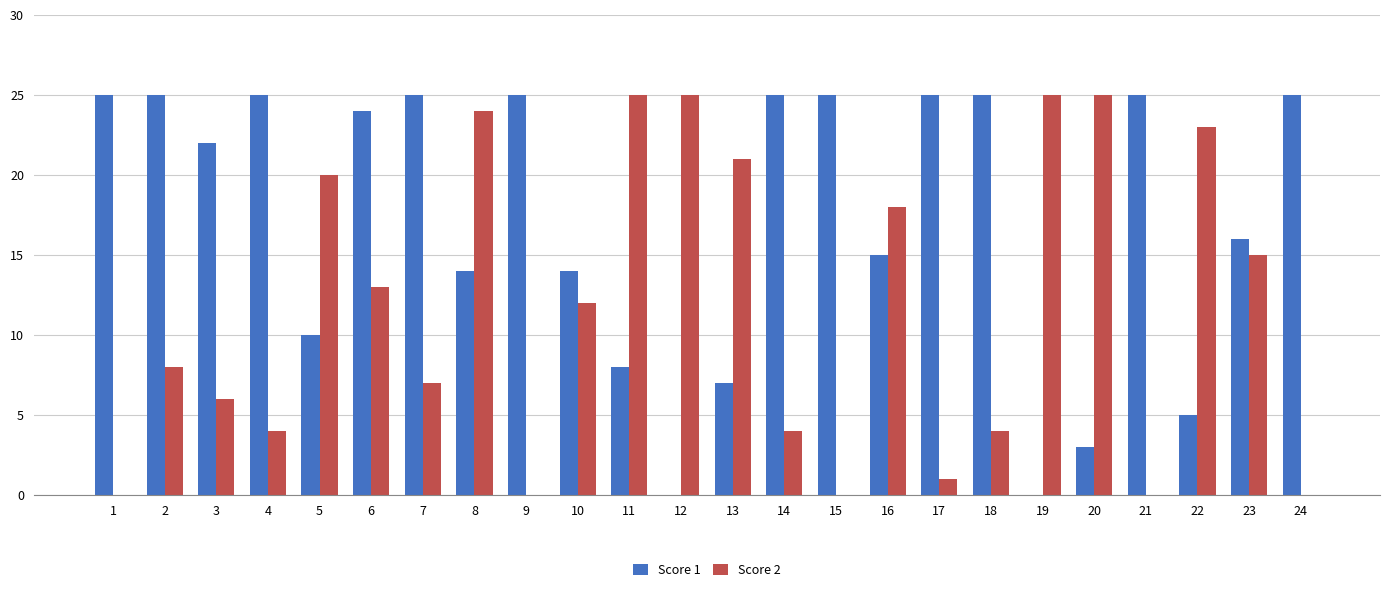

What is the sum of all Score 2 values?

280